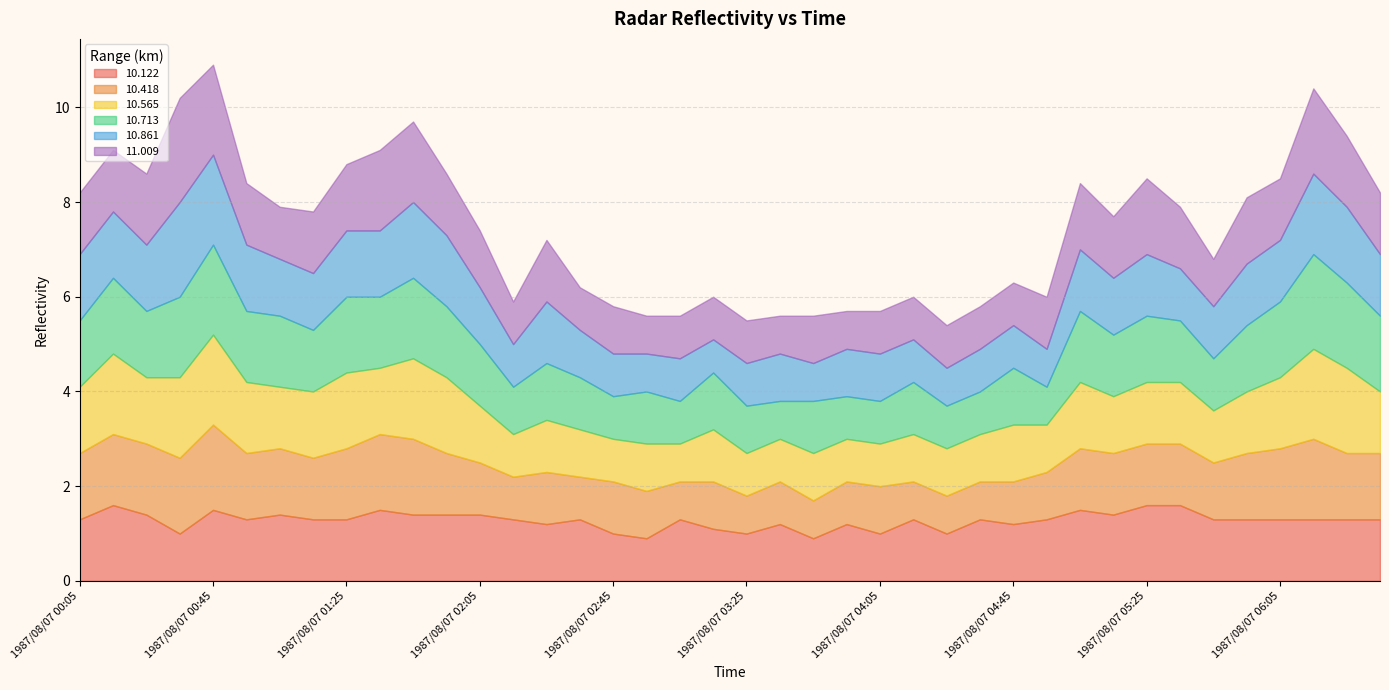

Does the chart display data point markers on the line(s)?

No